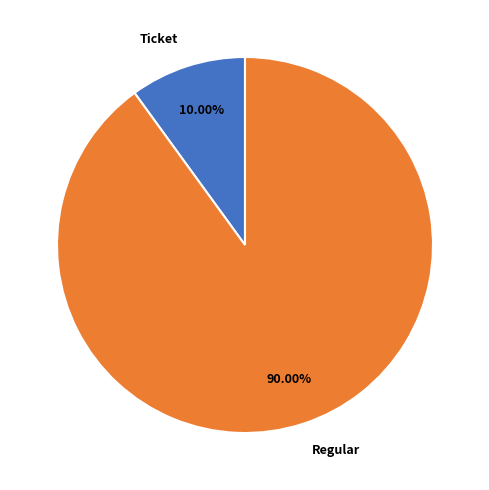

Is there any slice that represents more than half of the pie?

Yes